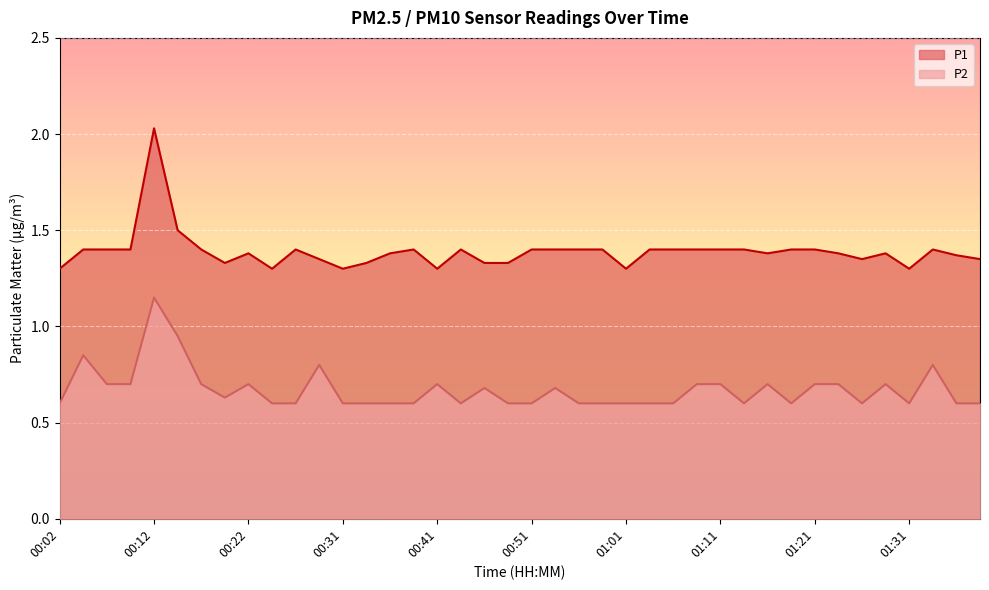

Which series has the widest spread of values?

P1